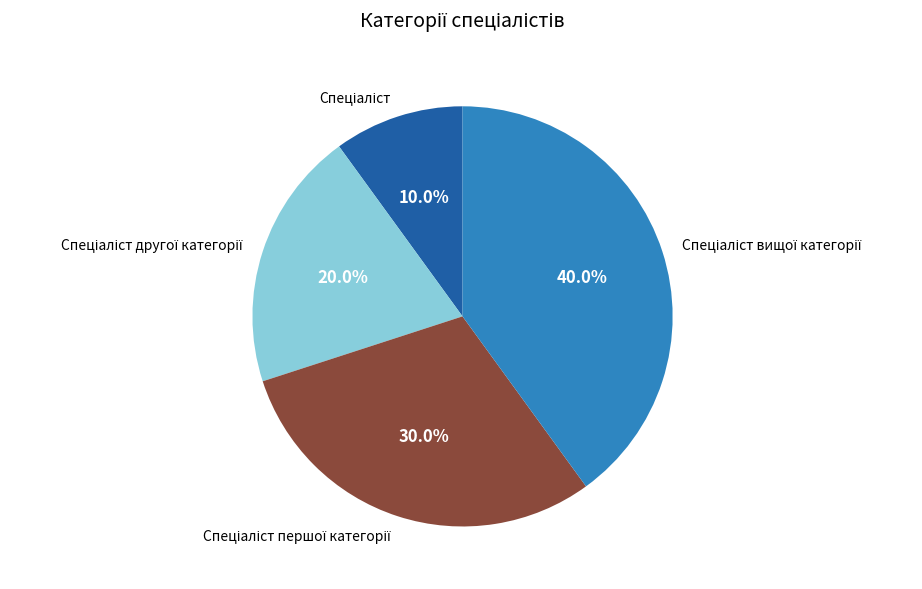

Is there any slice that represents more than half of the pie?

No